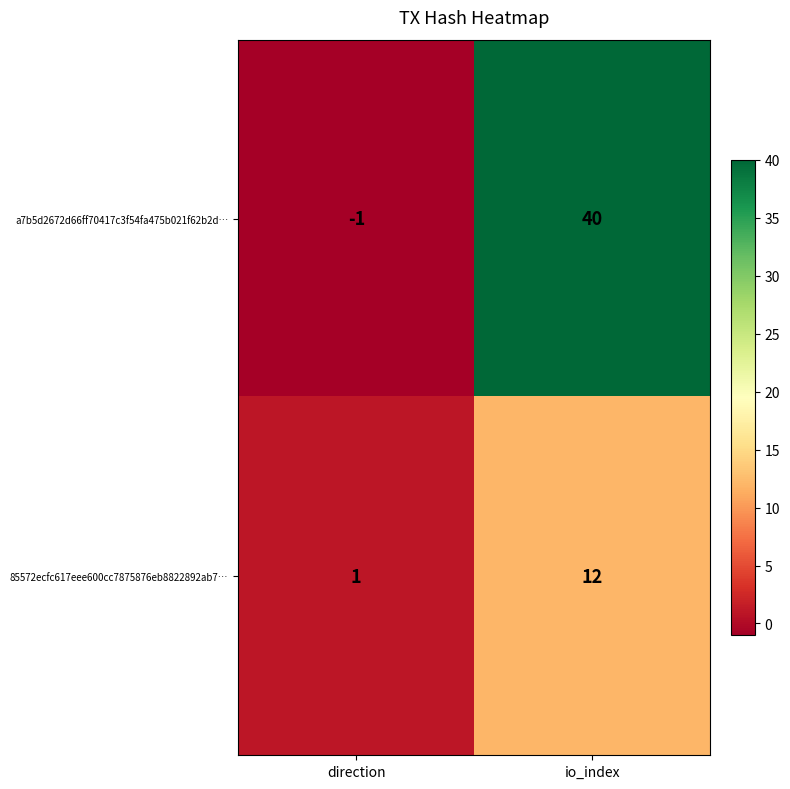

What is the difference between the highest and lowest values at io_index?

28